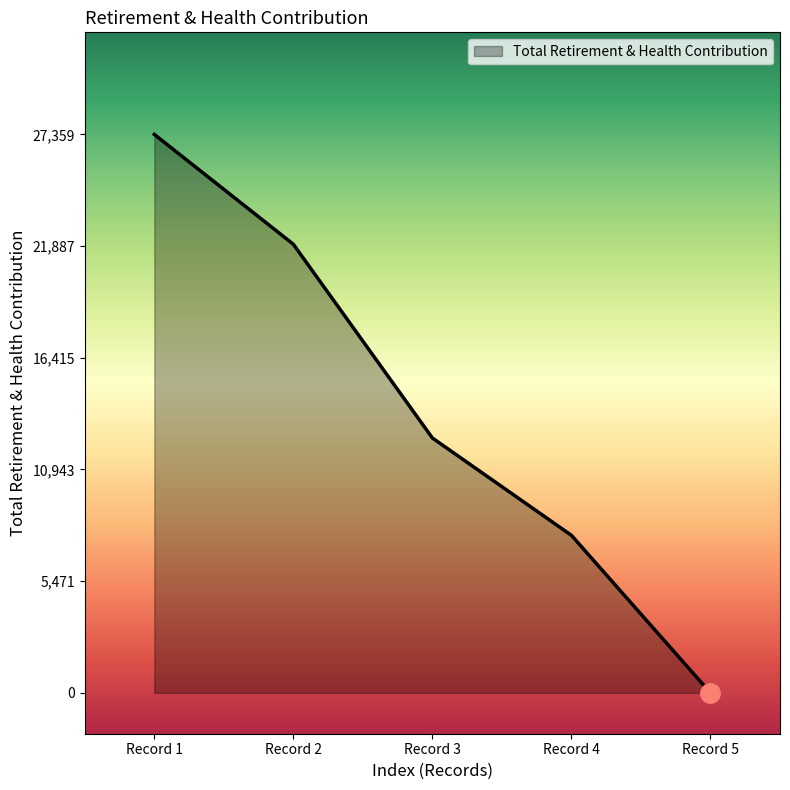

Which has a higher value, Record 4 or Record 3?

Record 3